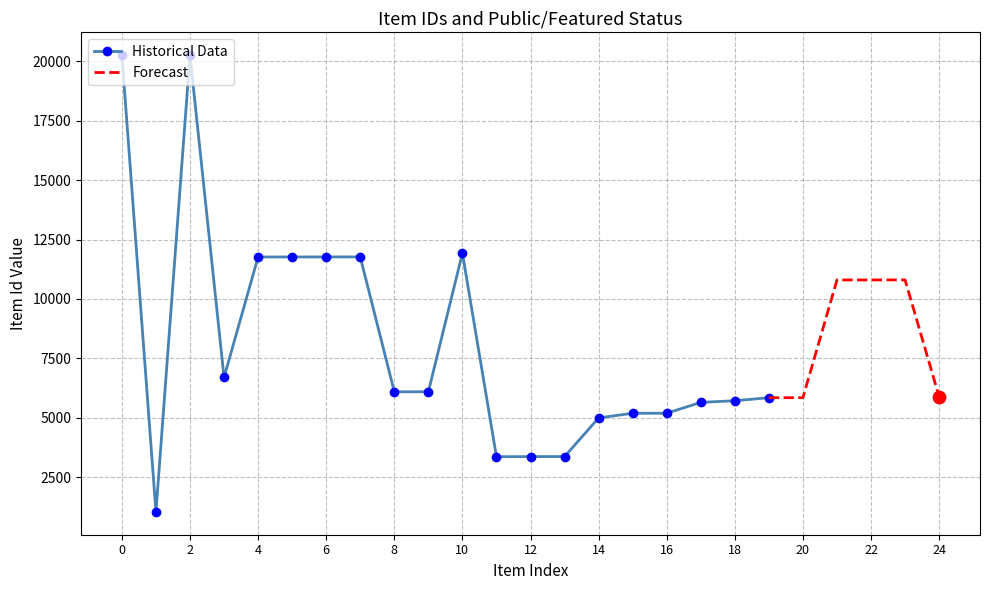

The value of Historical Data at 6 is 11767. True or false?

True